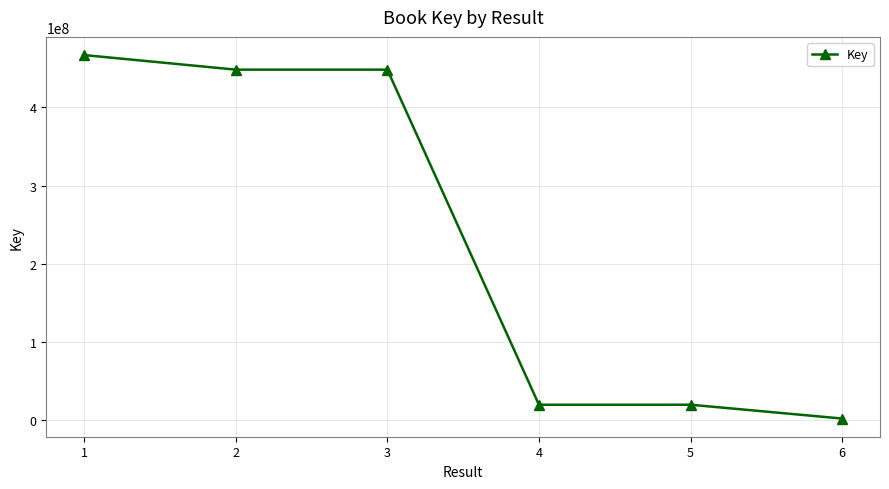

True or false: the data shows 229899437 at 3.

False